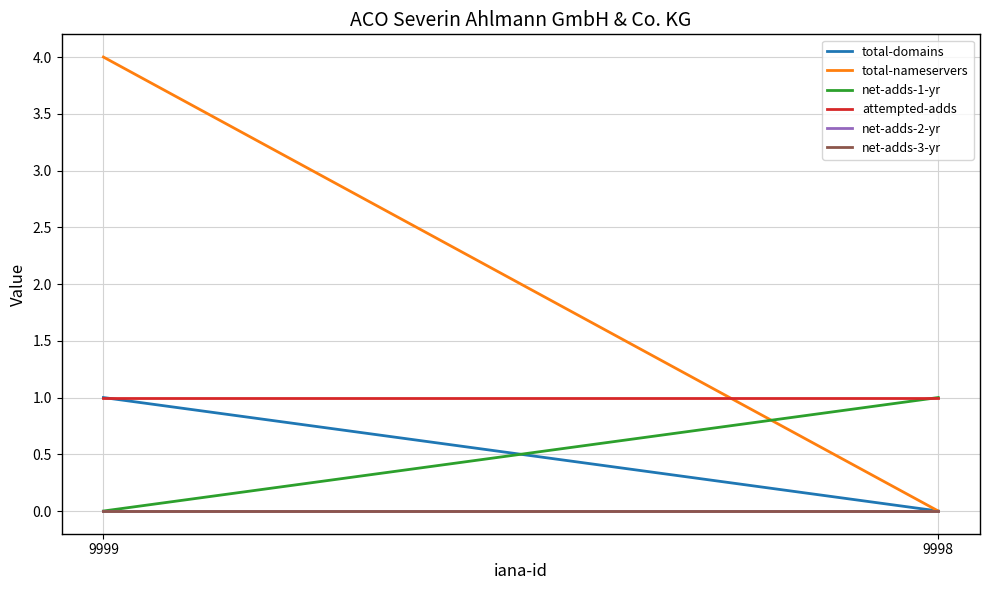

Which series changed the most between 9999 and 9998?

total-nameservers